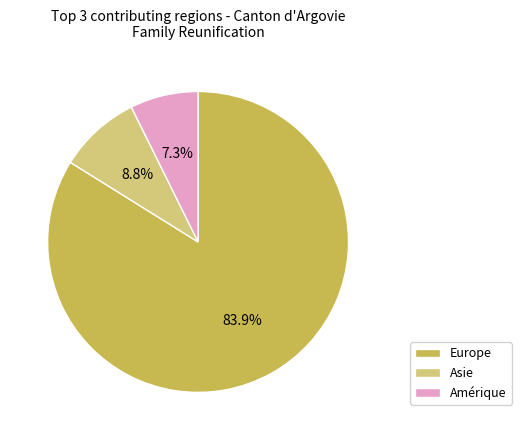

Is there a majority slice in this chart?

Yes